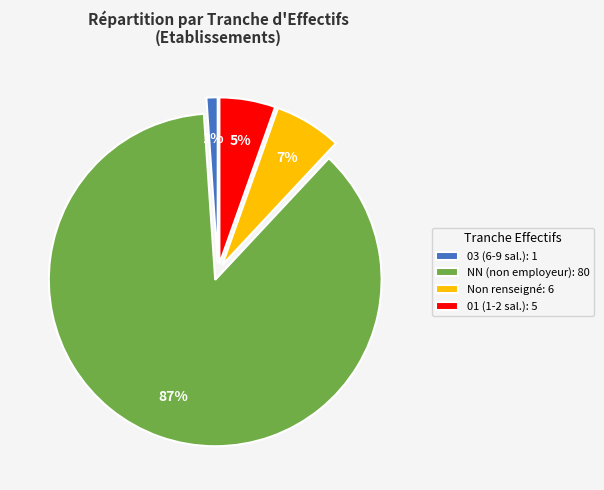

What is the largest slice in the pie chart?

NN (non employeur): 80